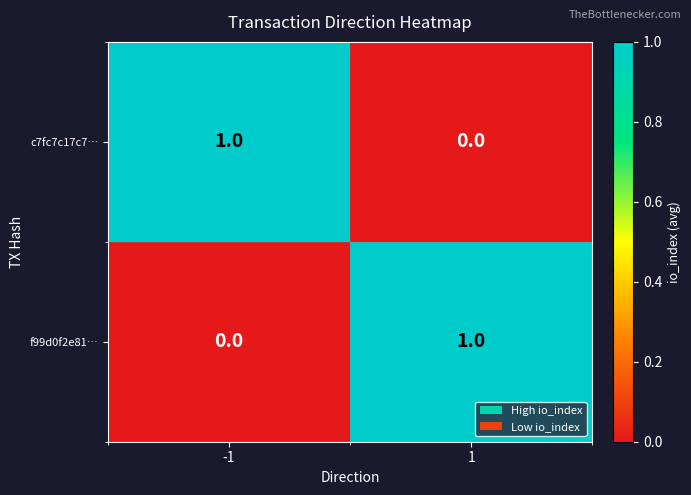

Rank the series at -1 from lowest to highest value.

f99d0f2e81…, c7fc7c17c7…